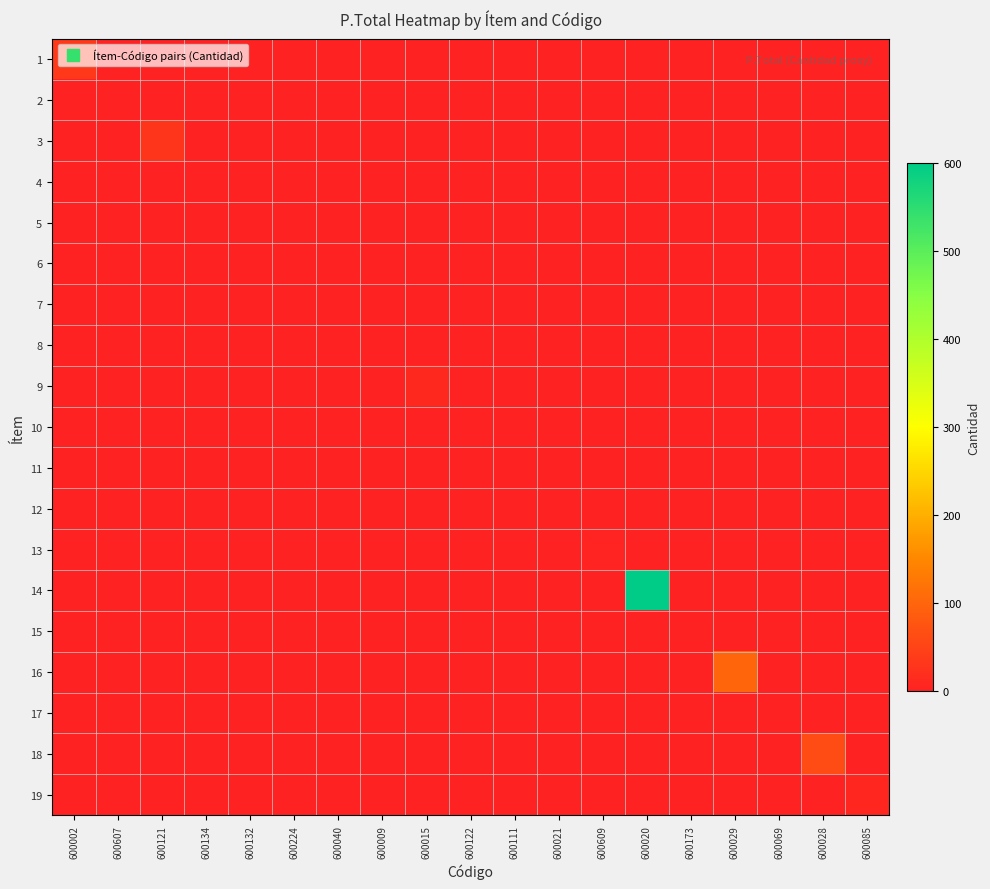

At which category is the sum across all series the highest?

600020